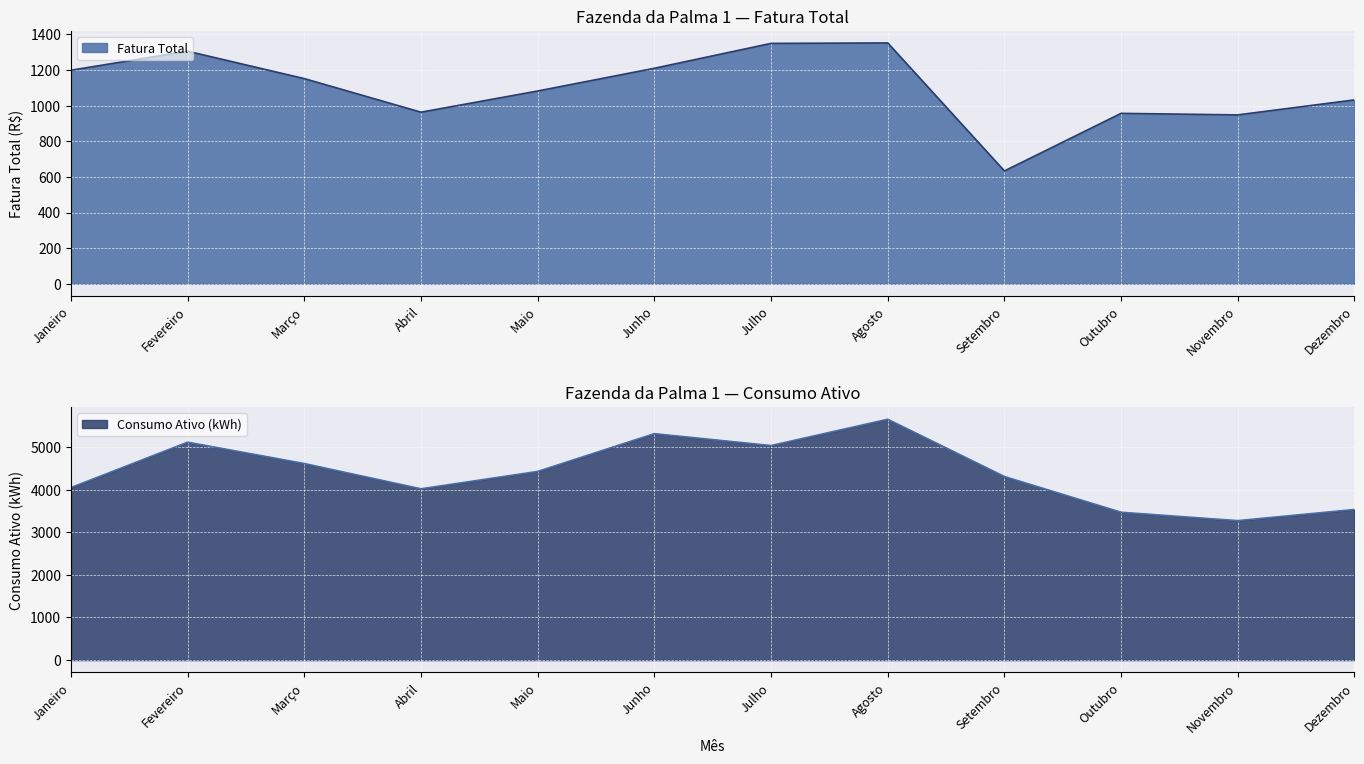

Where is the first local minimum for Consumo Ativo (kWh)?

Abril